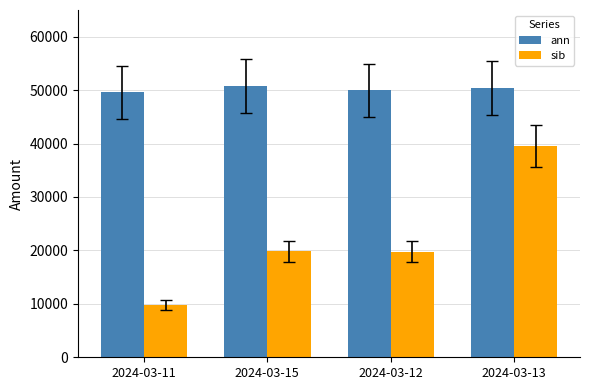

True or false: ann has a value of 82280.5 at 2024-03-11.

False